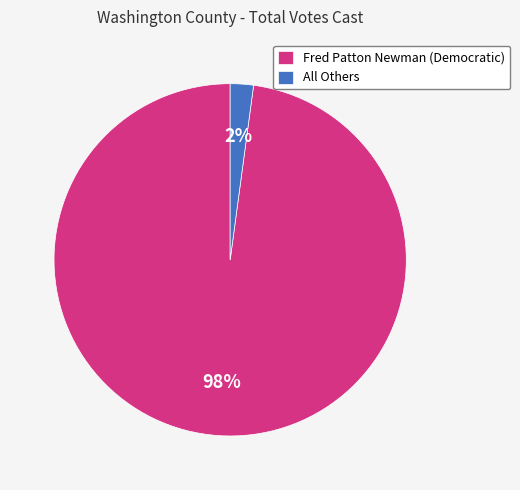

What is the majority slice?

Fred Patton Newman (Democratic)